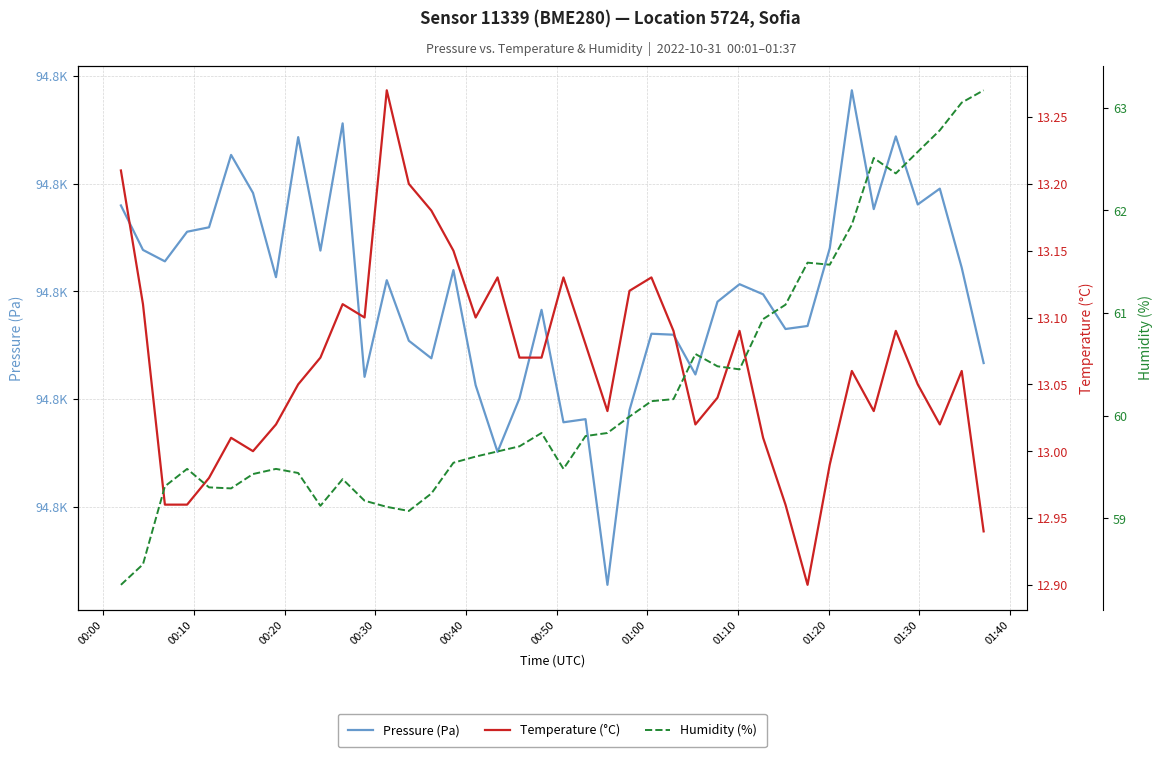

What is the minimum value shown in the chart?

12.9